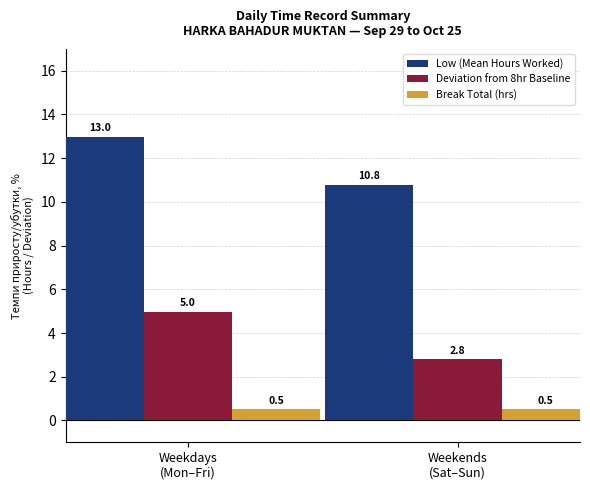

What is the greatest value displayed?

13.0